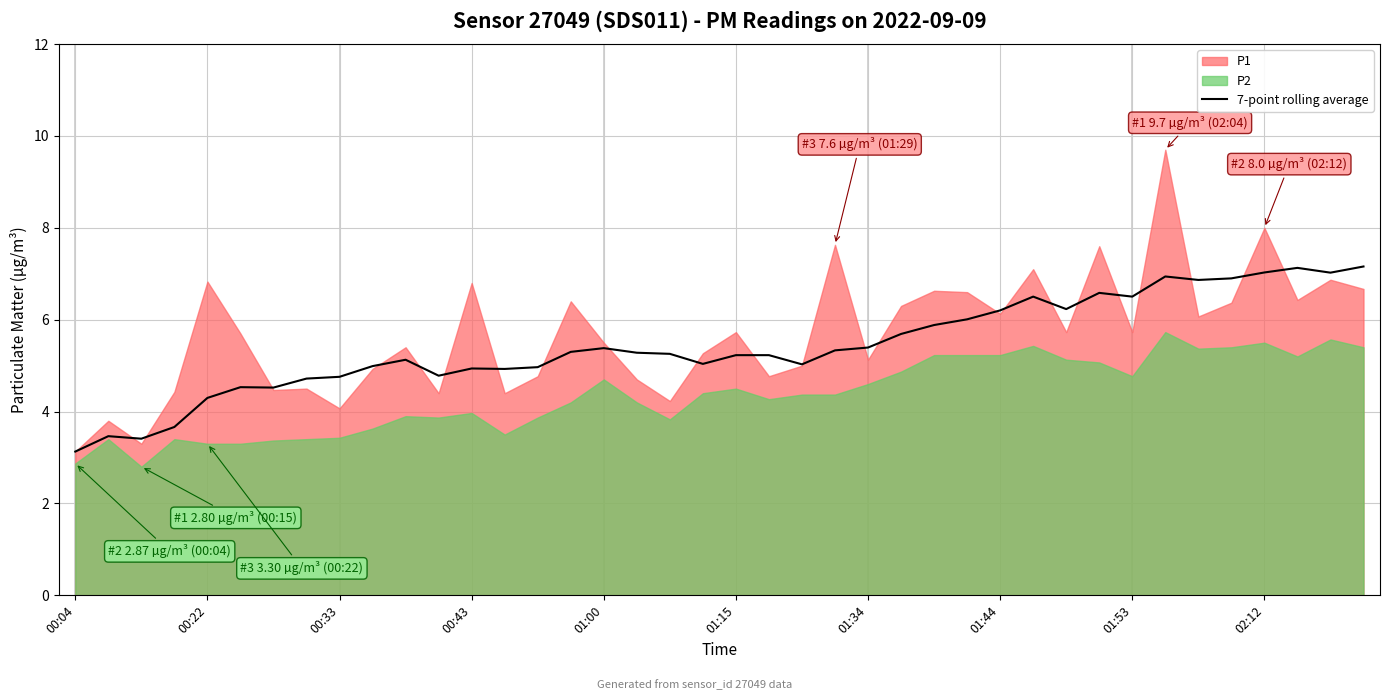

True or false: the data shows 1.4 at 38.

False